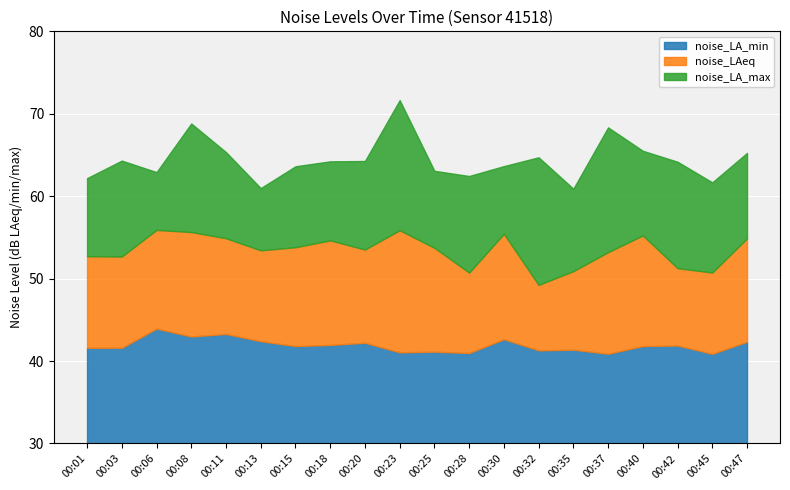

What is the total value across all series at 00:37?

162.4